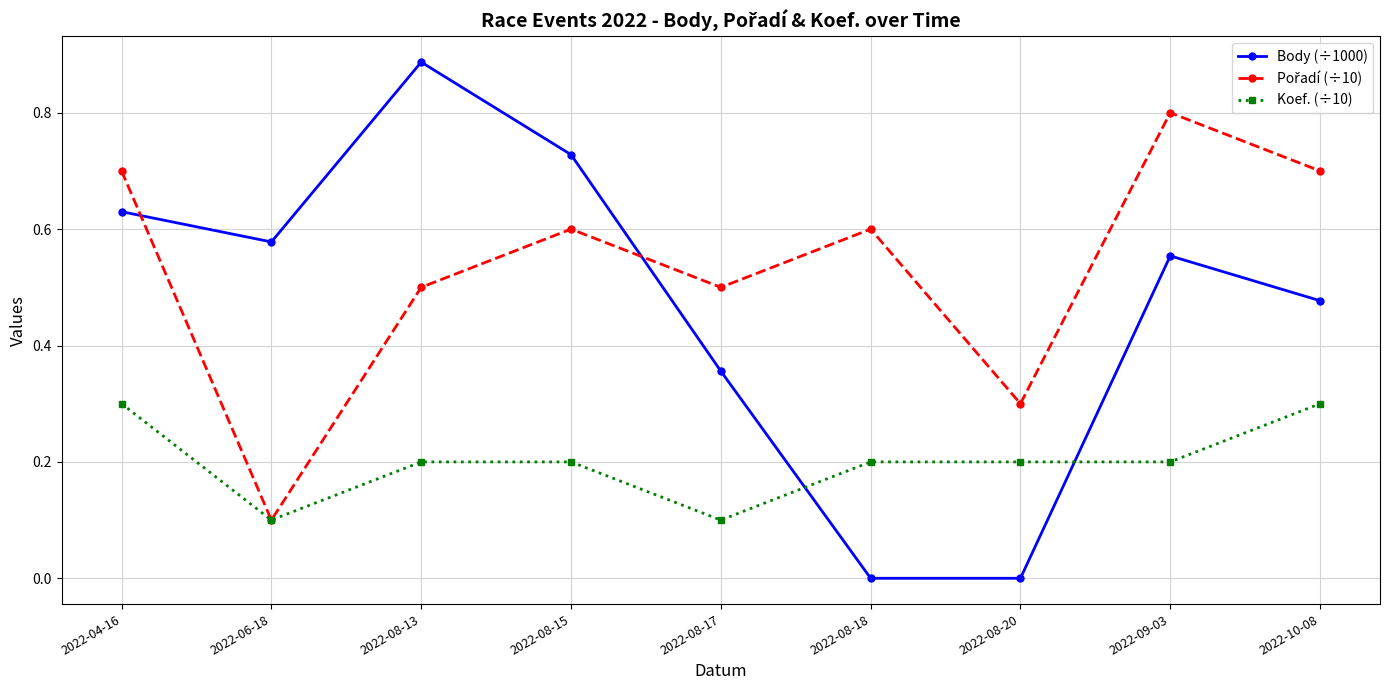

What is the total value across all series at 2022-04-16?

1.6